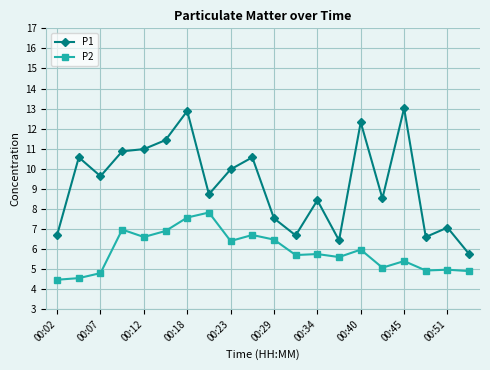

What is the difference between the maximum and minimum values in the P1 series?

7.3